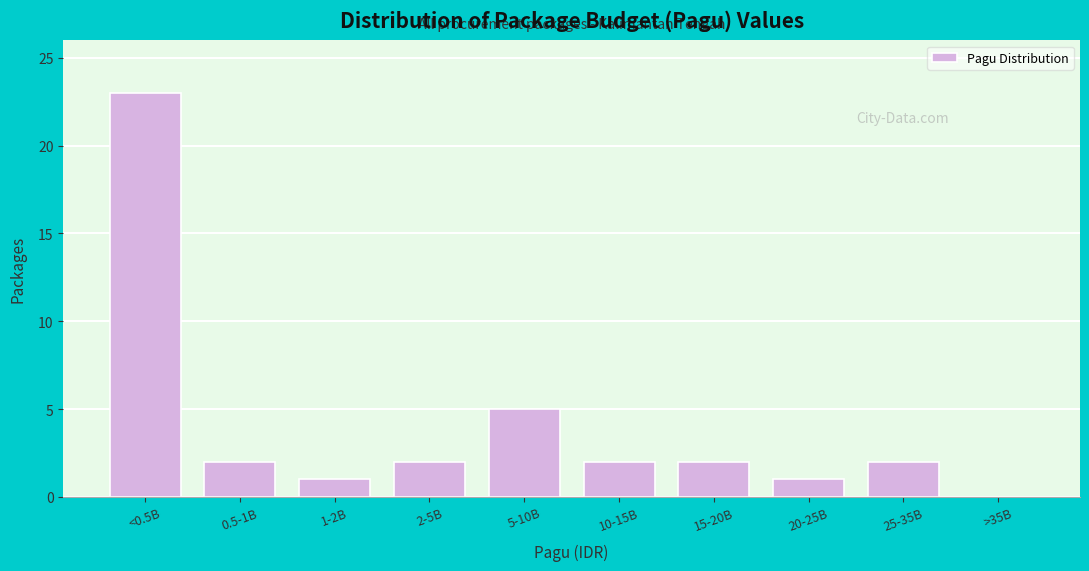

Reading left to right, transcribe all the data shown in this chart.

<0.5B=23	0.5-1B=2	1-2B=1	2-5B=2	5-10B=5	10-15B=2	15-20B=2	20-25B=1	25-35B=2	>35B=0